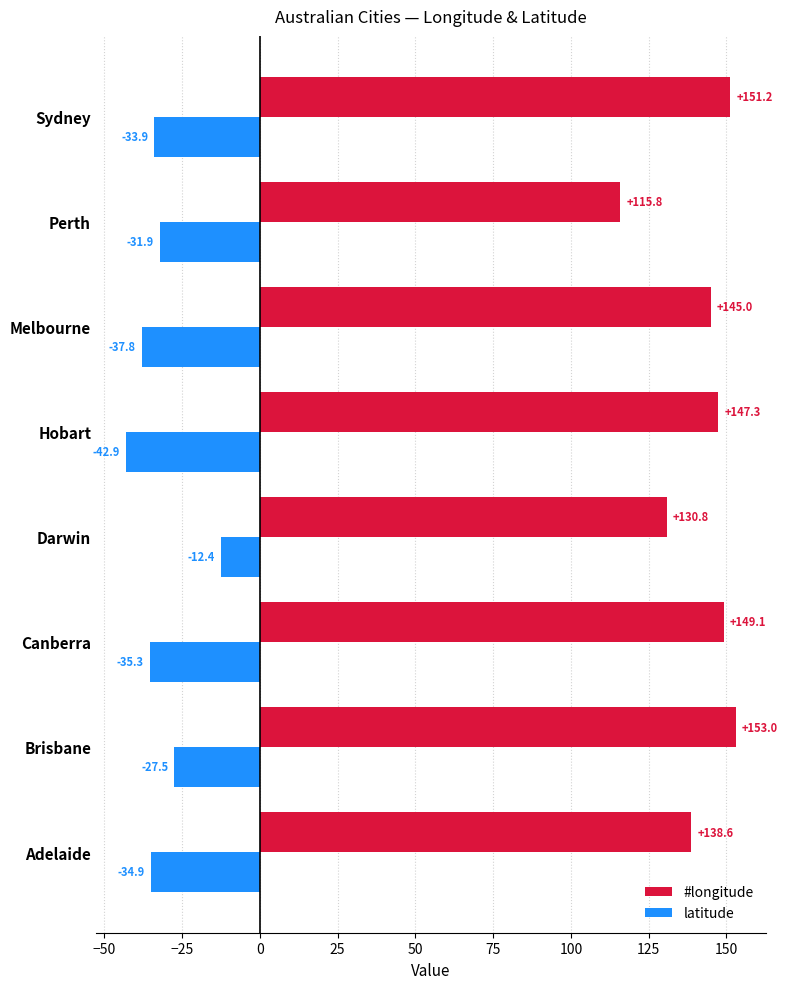

What is the maximum value shown in the chart?

153.0